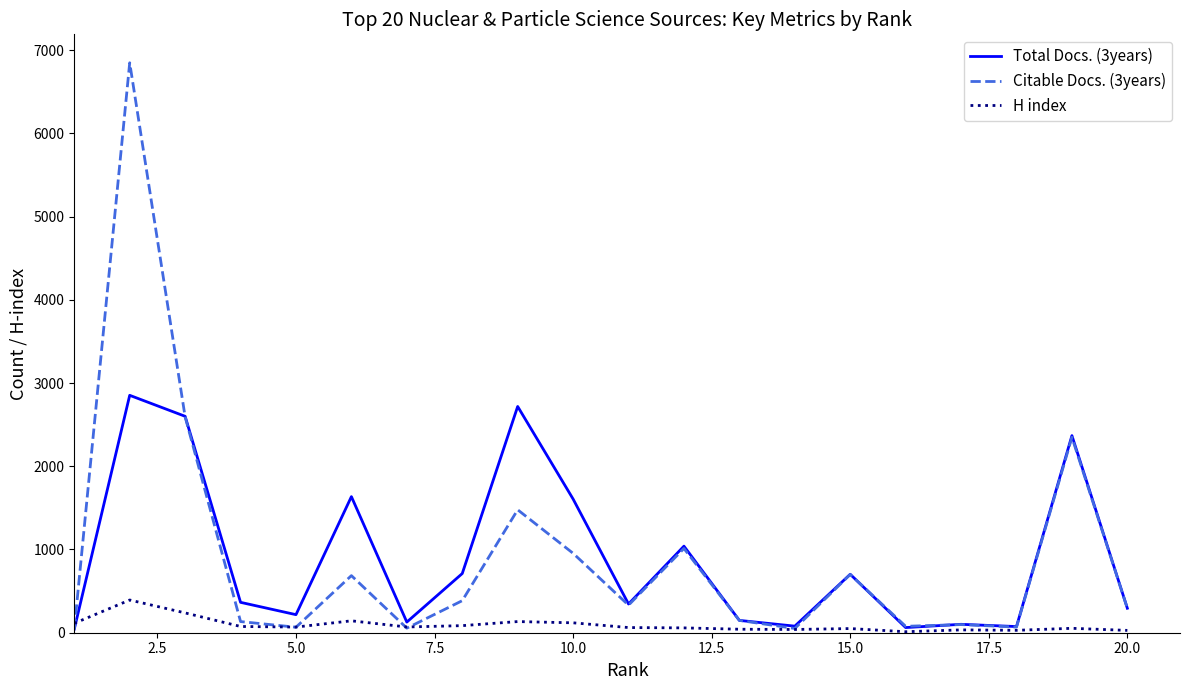

What is the maximum value shown in the chart?

6847